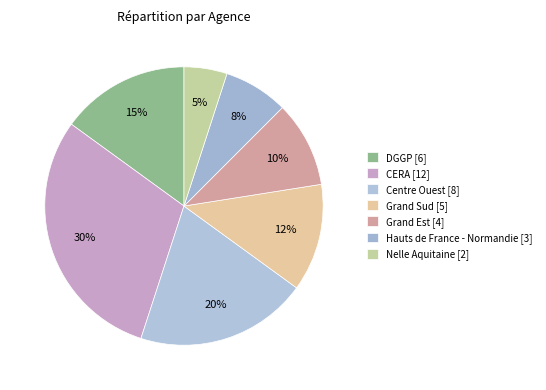

Which category has the biggest portion of the pie?

CERA